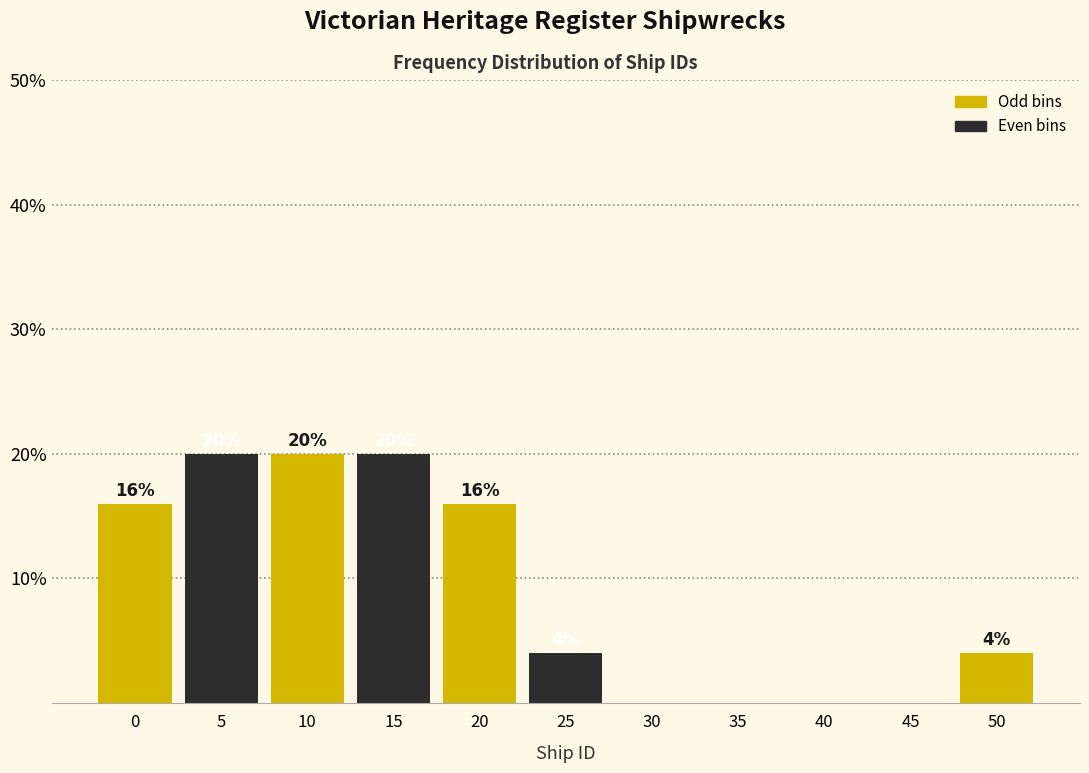

Reading left to right, list all the values displayed in this chart.

0=16	5=20	10=20	15=20	20=16	25=4	30=0	35=0	40=0	45=0	50=4